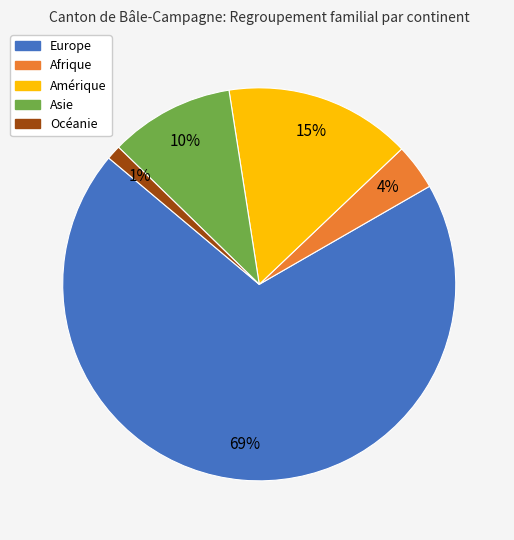

Which category has the smallest portion of the pie?

Océanie